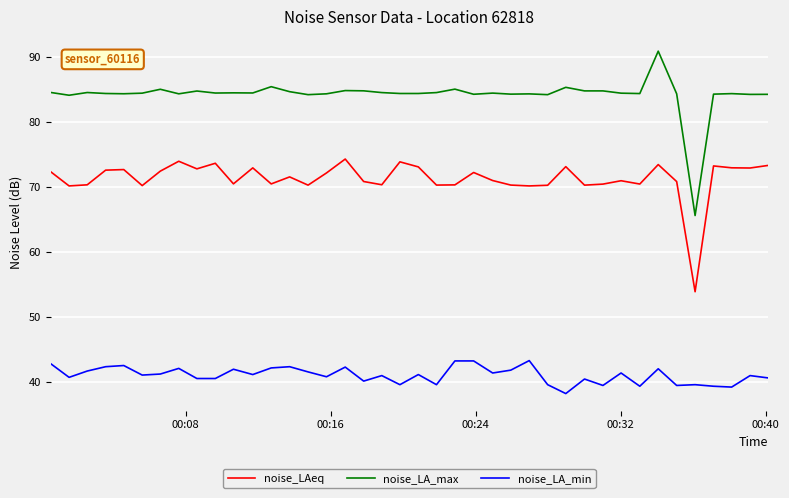

Rank the series by their maximum value, from highest to lowest.

noise_LA_max, noise_LAeq, noise_LA_min